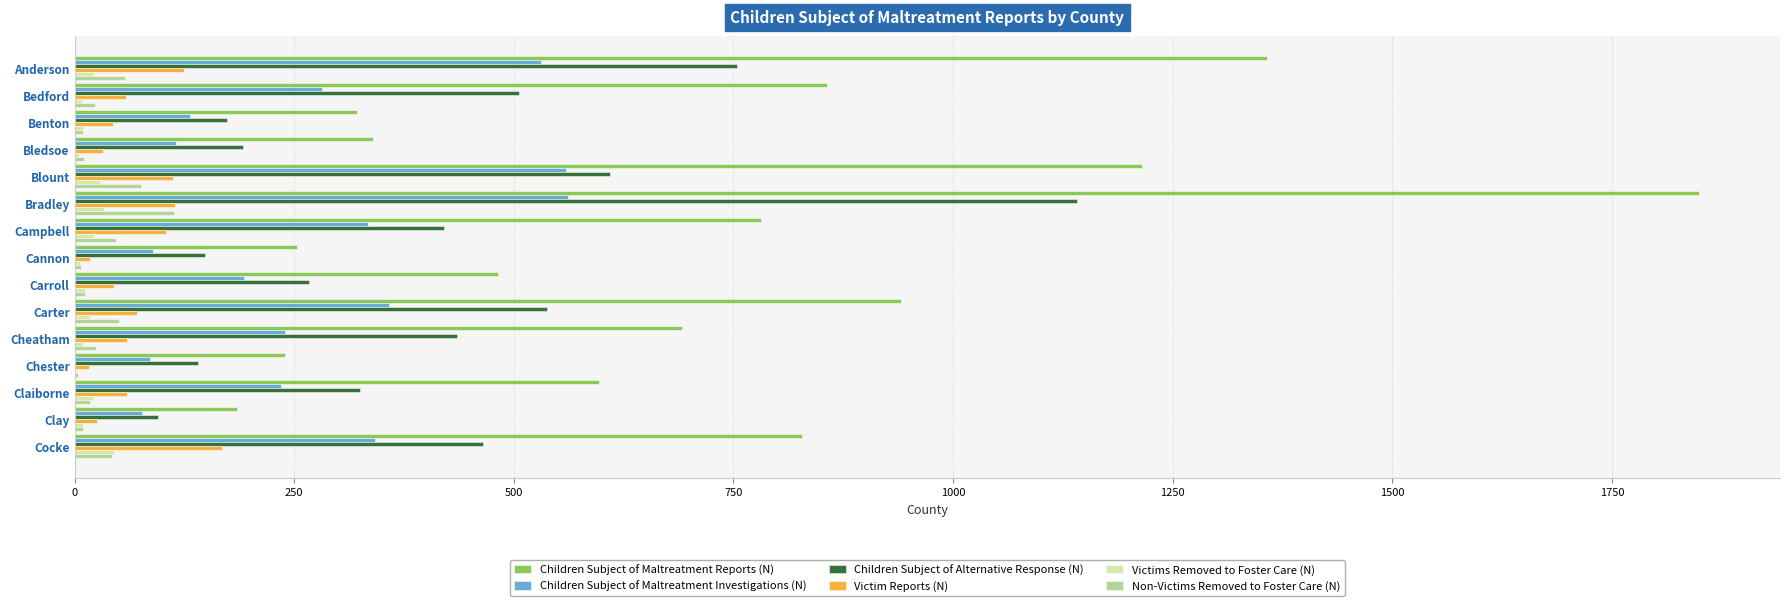

True or false: Children Subject of Alternative Response (N) has a value of 773 at Carter.

False